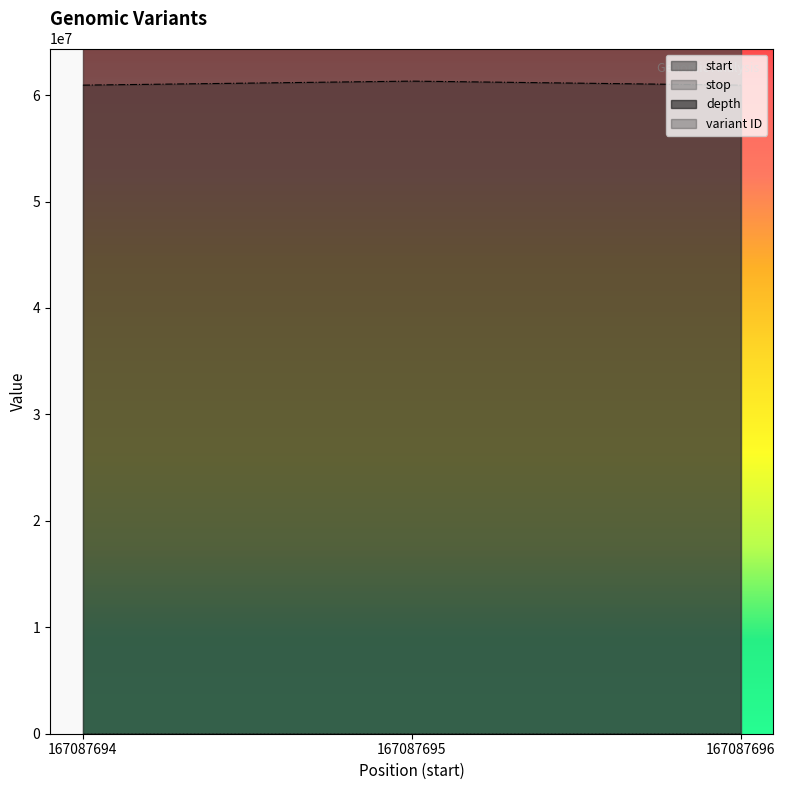

Does the chart have visible grid lines?

No